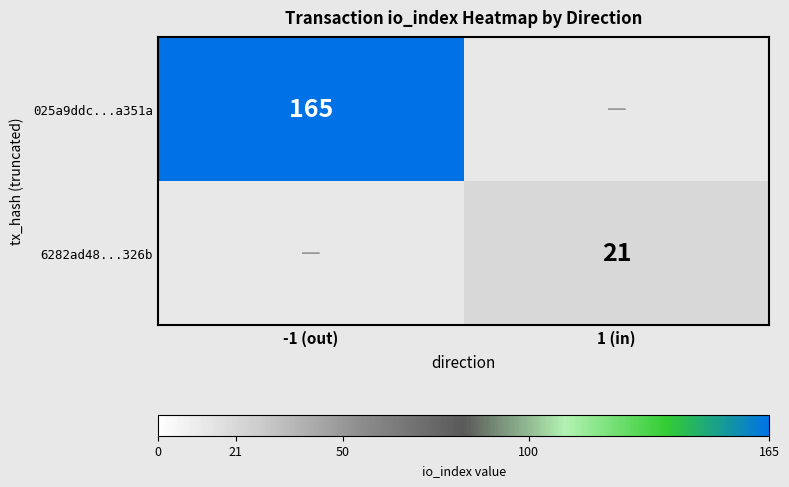

How many distinct data groups are displayed?

2